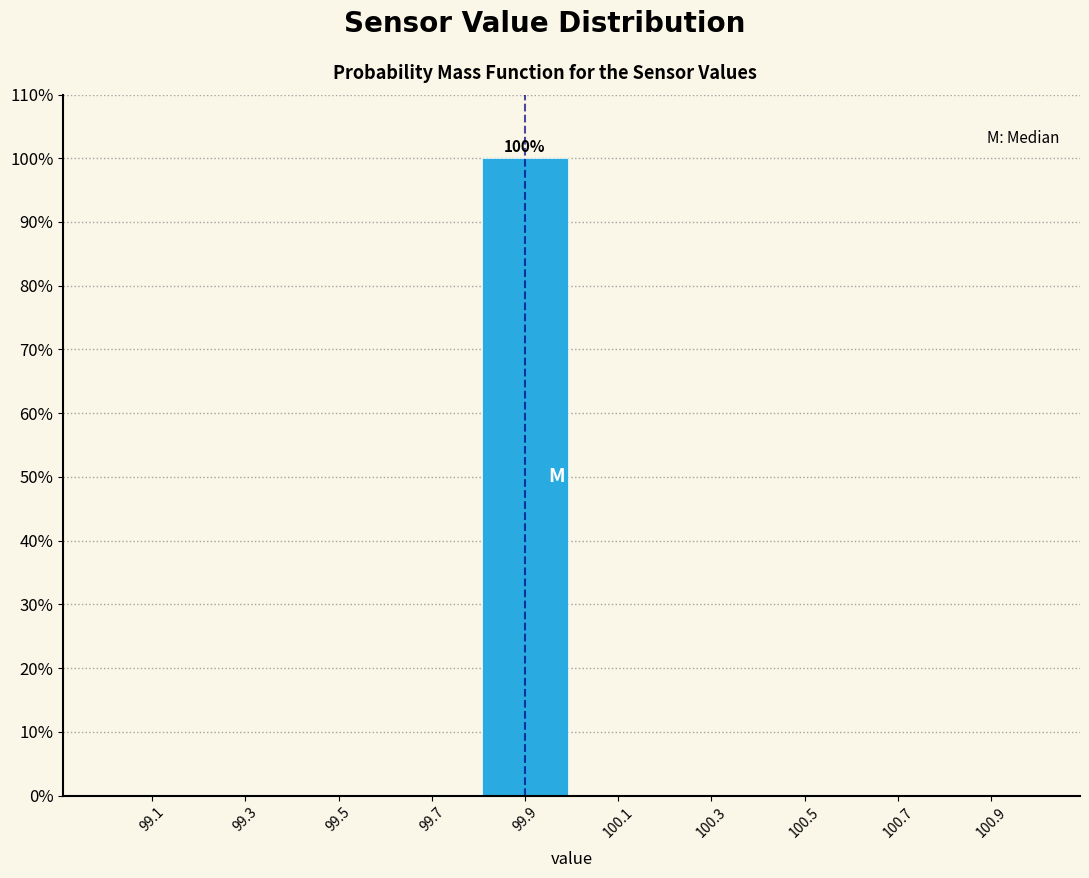

Over which range of the x-axis is the bar tallest?

99.8 to 100.0